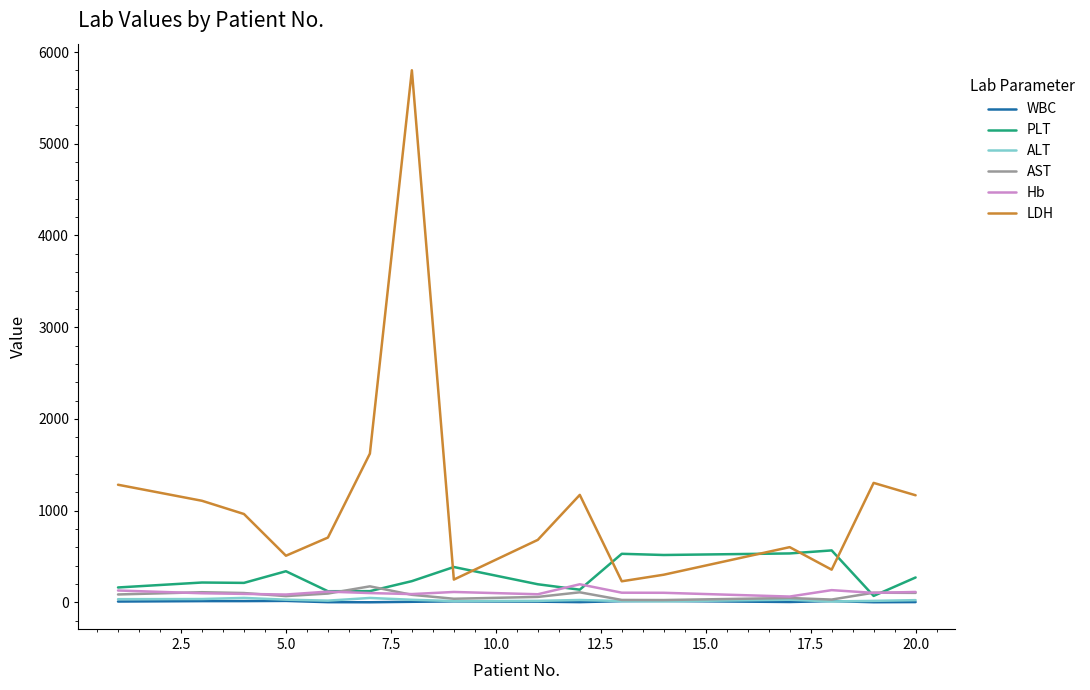

True or false: LDH and ALT cross at least once.

False